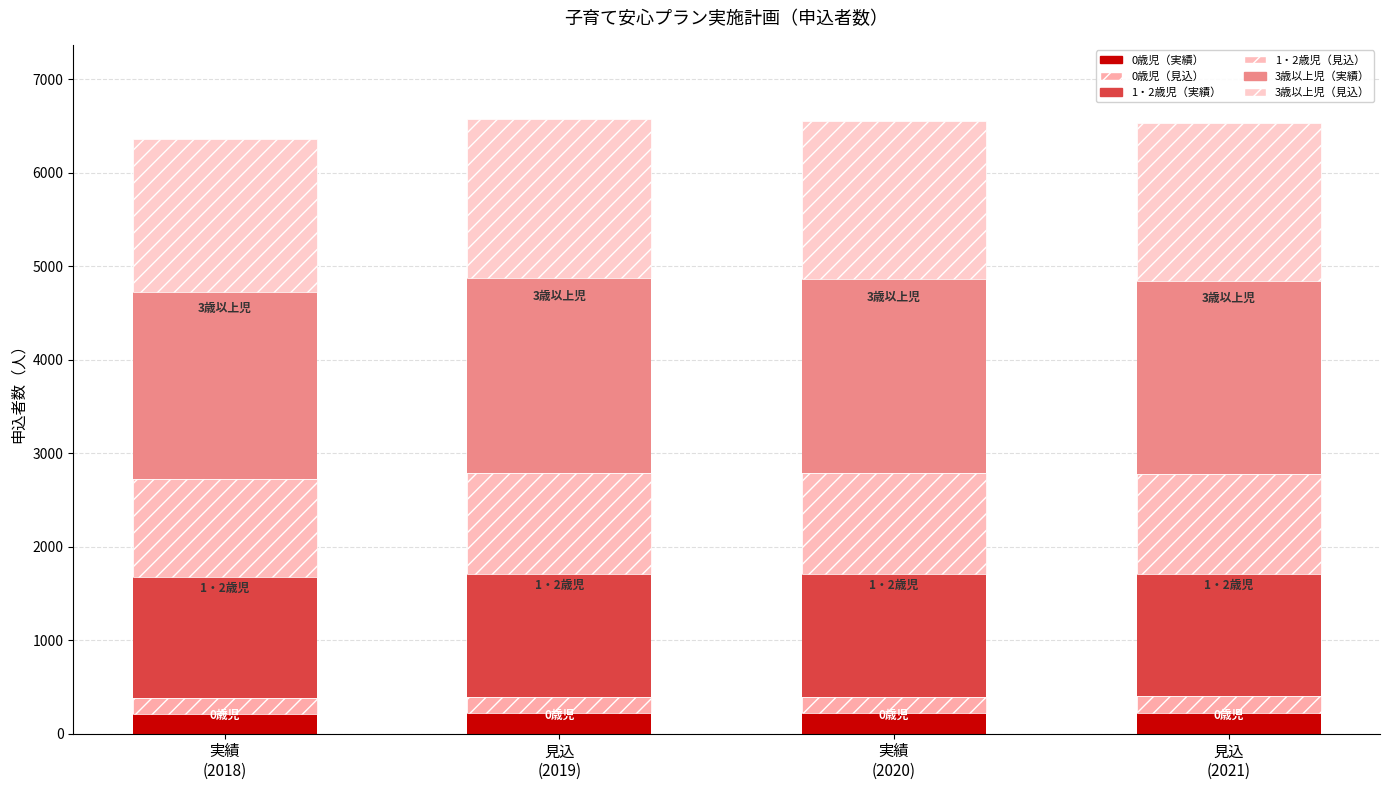

What is the value of the 1・2歳児 bar at the 3rd from the left?

1313.4